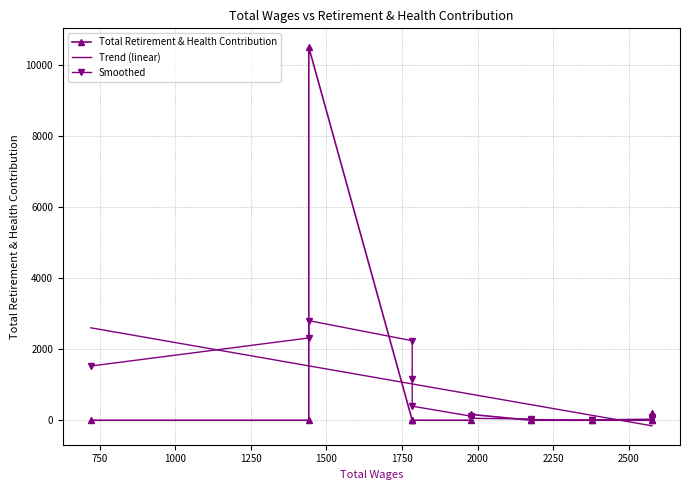

What is the greatest value displayed?

10500